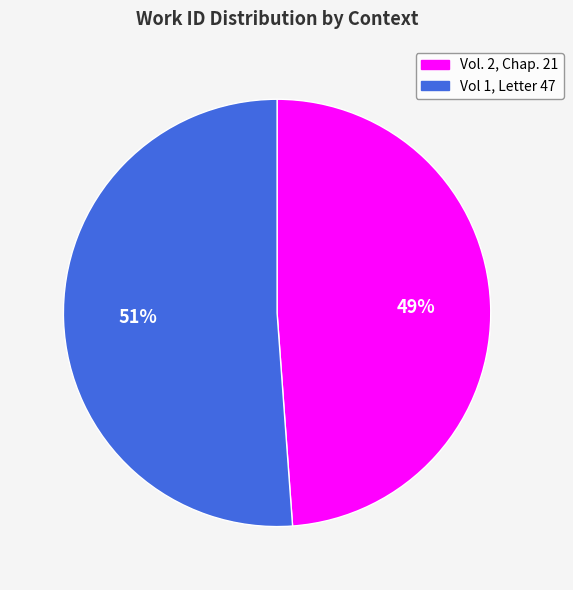

To the nearest percent, what is the difference between the Vol. 2, Chap. 21 and Vol 1, Letter 47 slice percentages?

2%